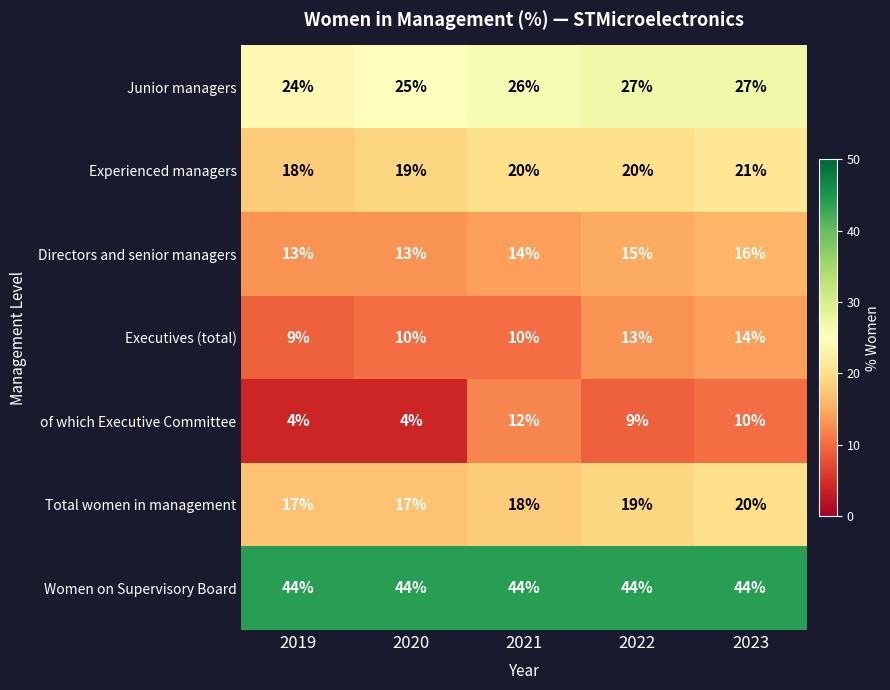

Where is Junior managers nearest to the value 25?

2020